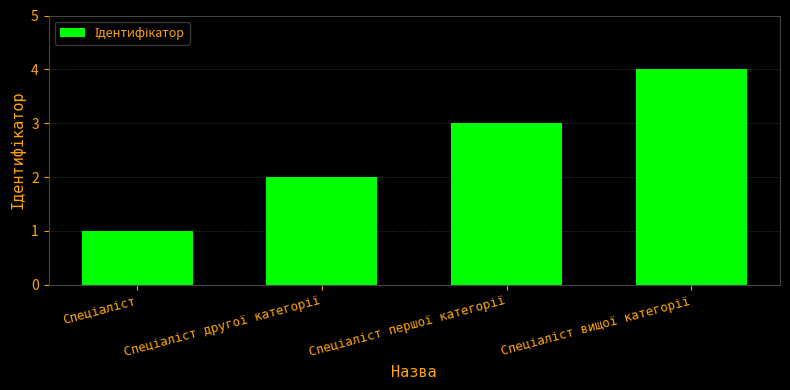

What is the difference between the maximum and minimum values?

3